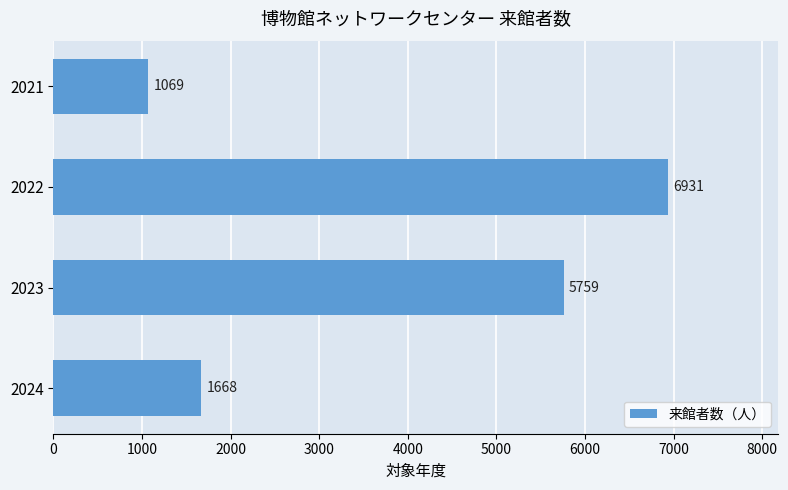

True or false: the data shows 429 at 2024.

False